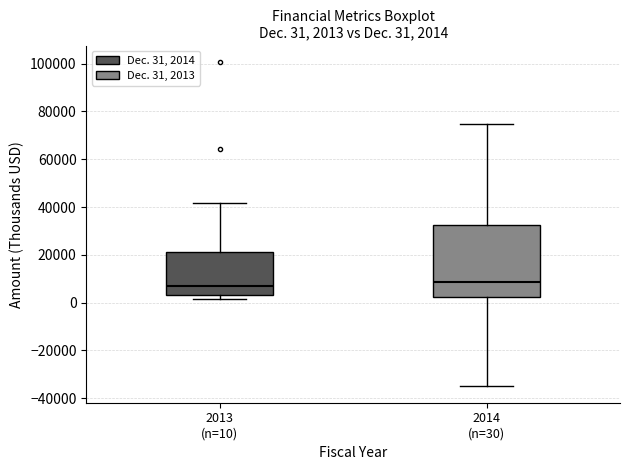

Comparing the boxes themselves (not the whiskers), which one is the tallest?

2014 (n=30)